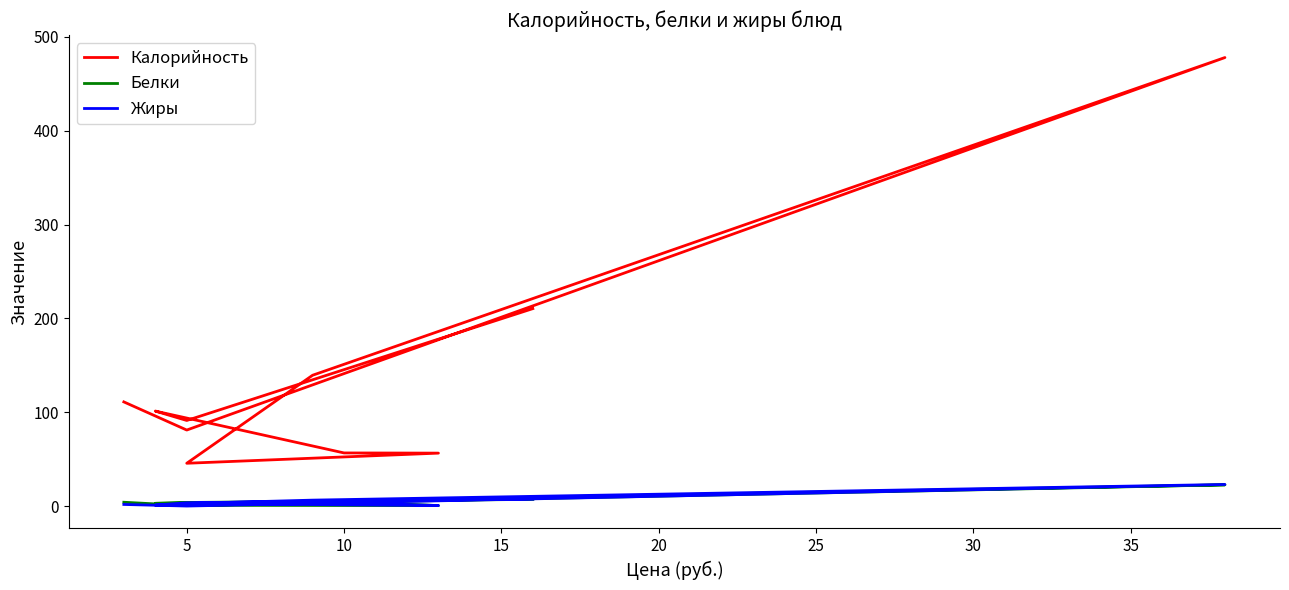

What is the highest value of the Жиры series?

23.0